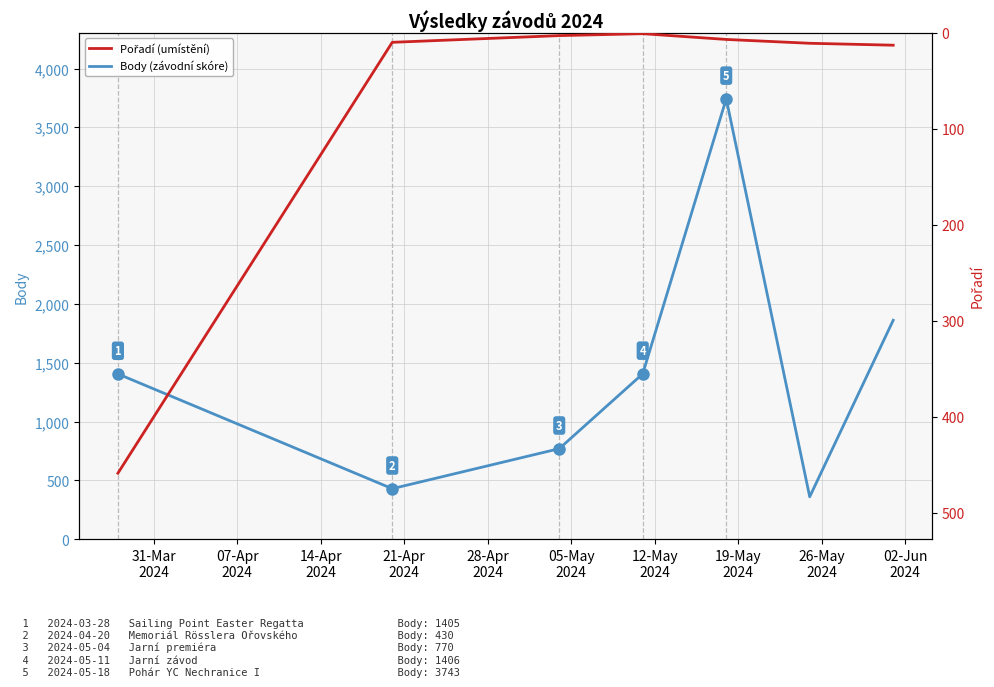

How many data points in Body (závodní skóre) are above 1405?

3